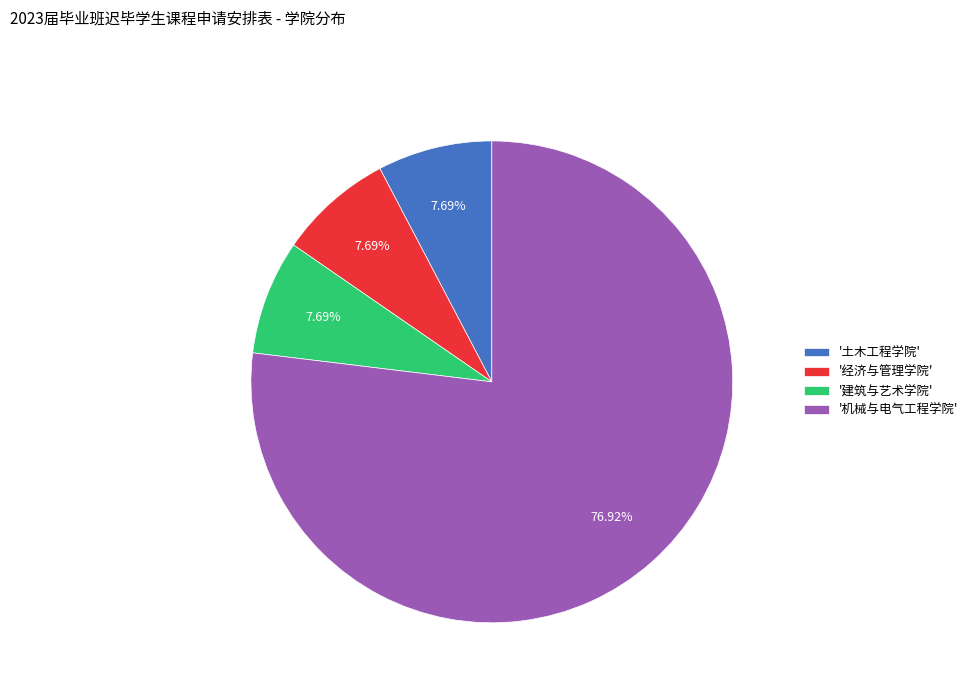

Which has a higher value, '建筑与艺术学院' or '机械与电气工程学院'?

'机械与电气工程学院'